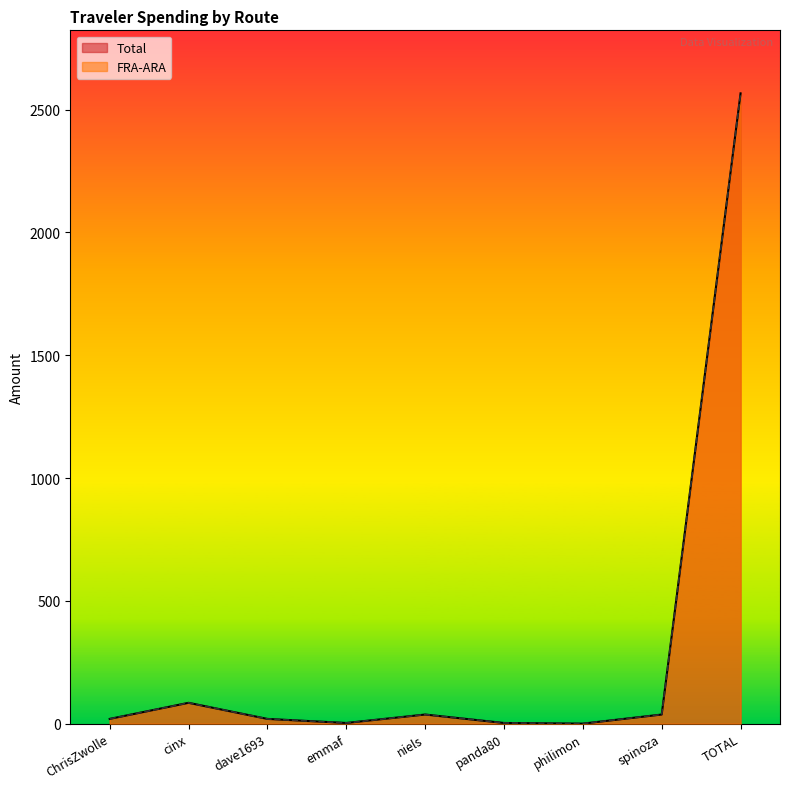

True or false: FRA-ARA and Total intersect in this chart.

False